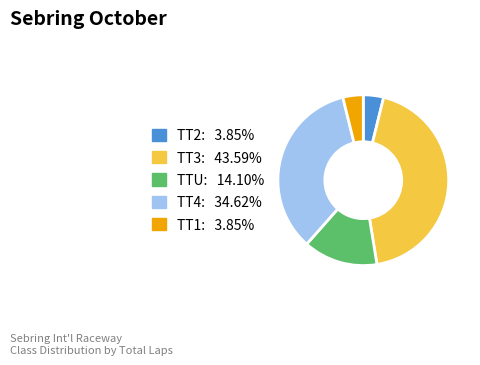

How many segments does this pie chart have?

5